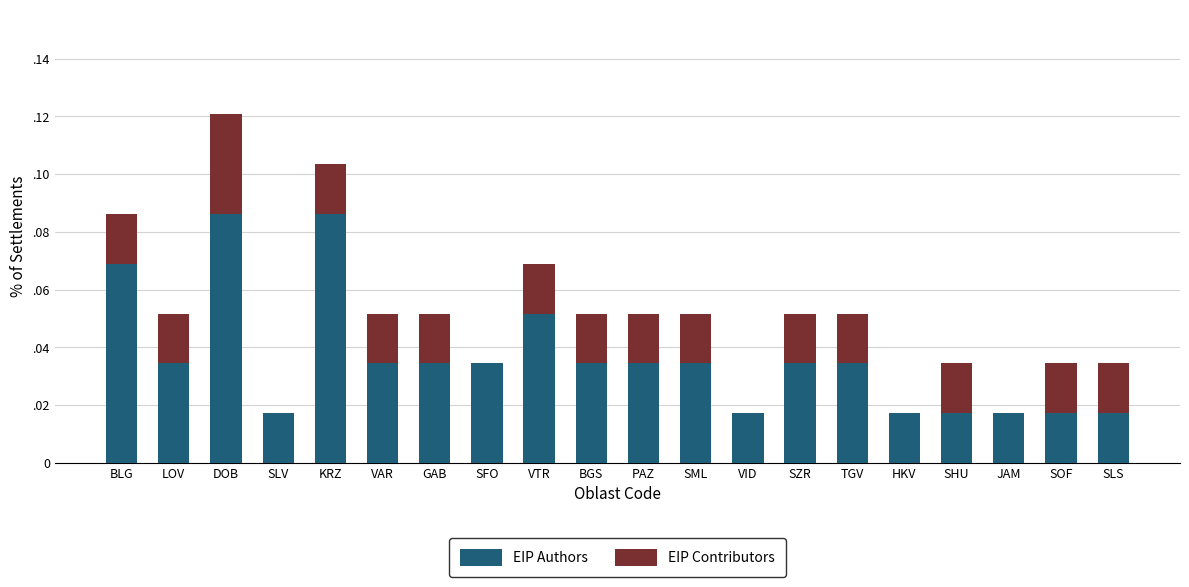

Which series changed the most between VAR and VTR?

EIP Authors